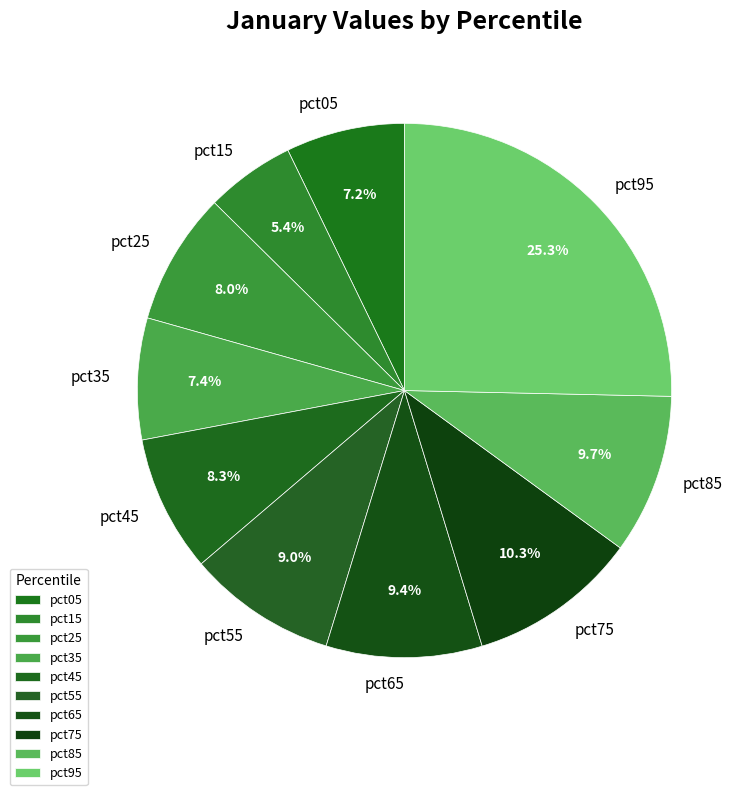

Between pct35 and pct75, which is larger?

pct75